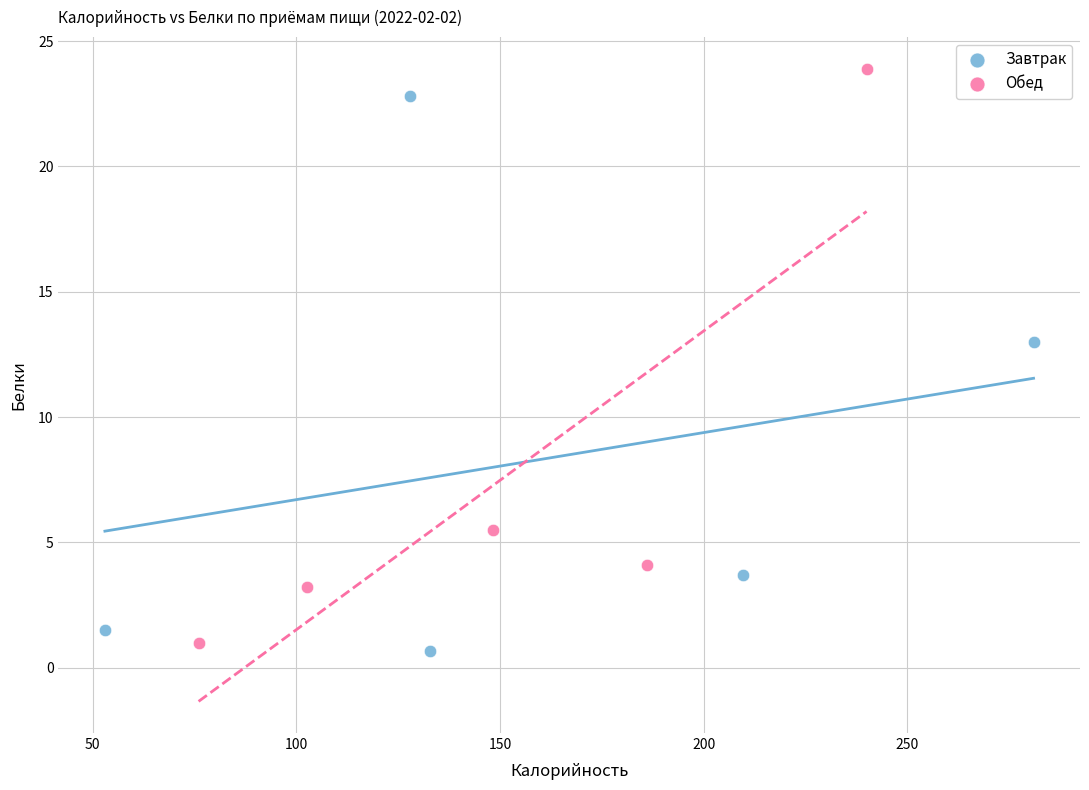

Which series contains the lowest Y value?

Завтрак